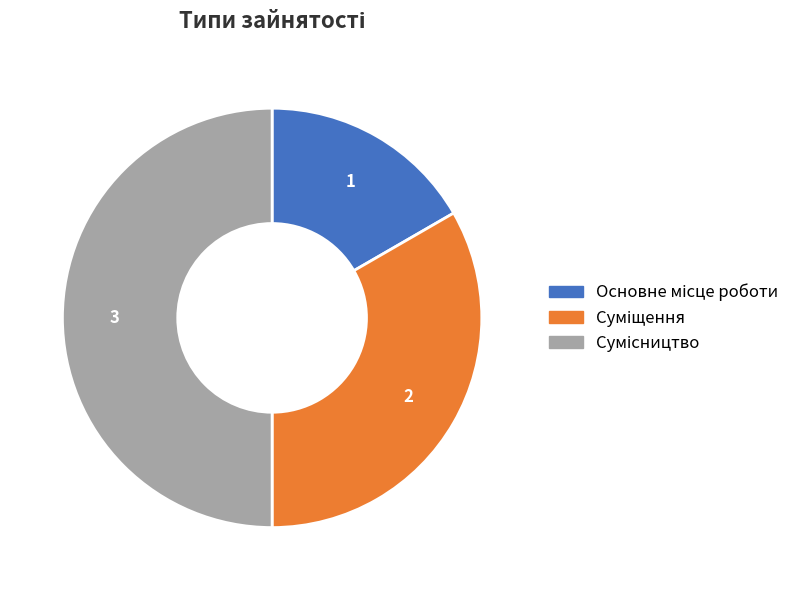

To the nearest percent, what is the difference between the largest and smallest slice percentages?

33%